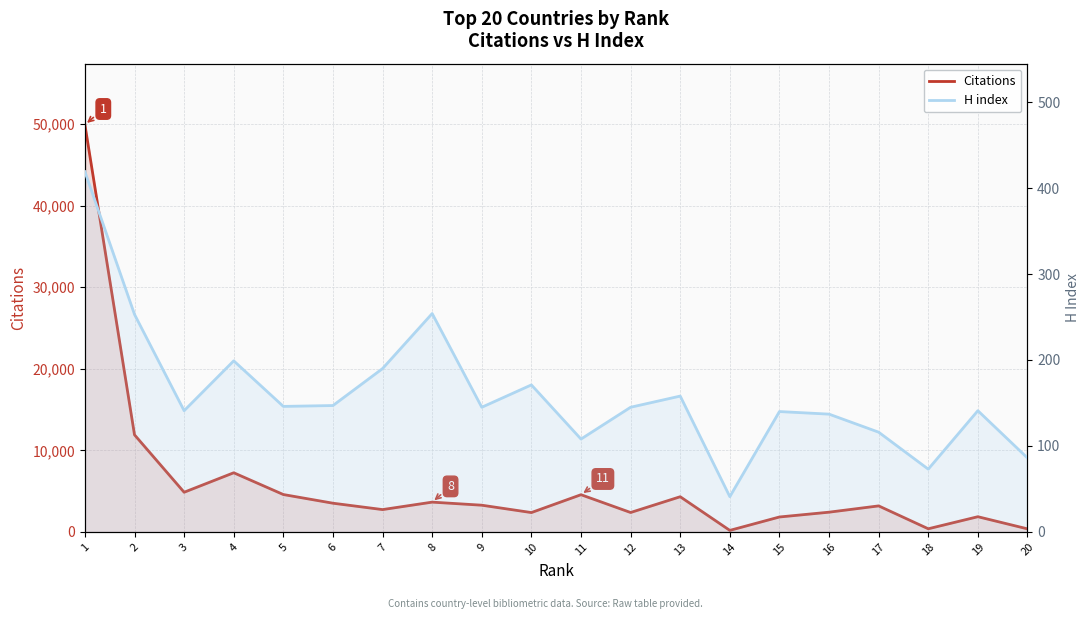

True or false: Citations and H index intersect in this chart.

False